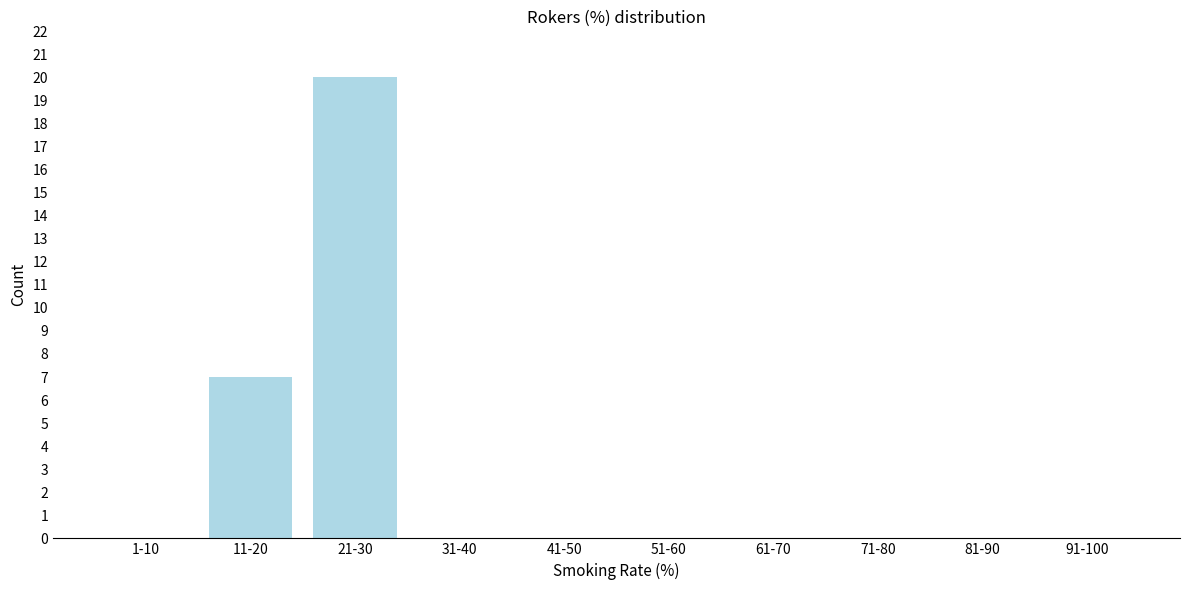

Reading left to right, list all the values displayed in this chart.

1-10=0	11-20=7	21-30=20	31-40=0	41-50=0	51-60=0	61-70=0	71-80=0	81-90=0	91-100=0